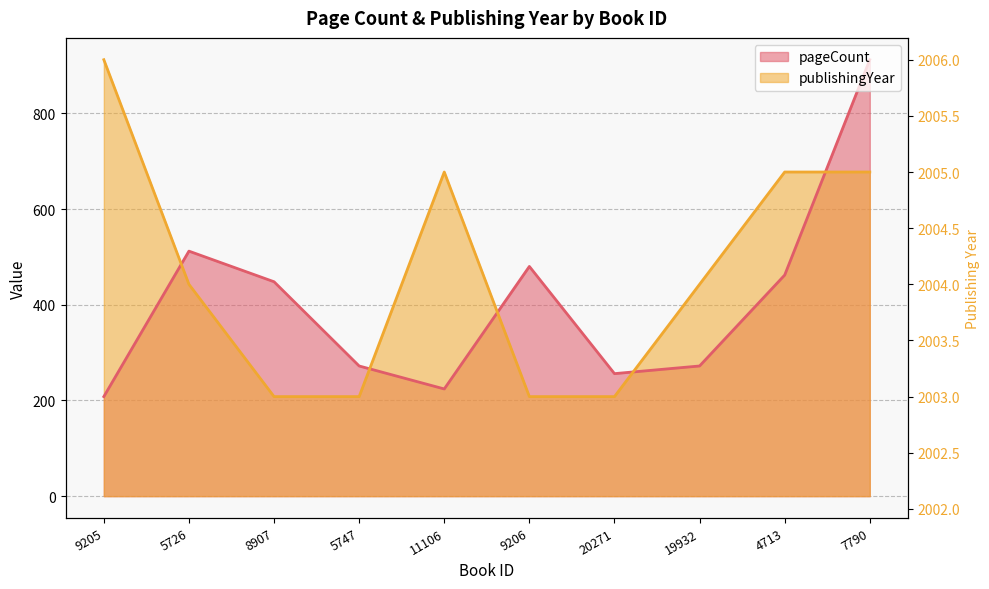

What is the difference between the maximum and second lowest values in the pageCount series?

688.0